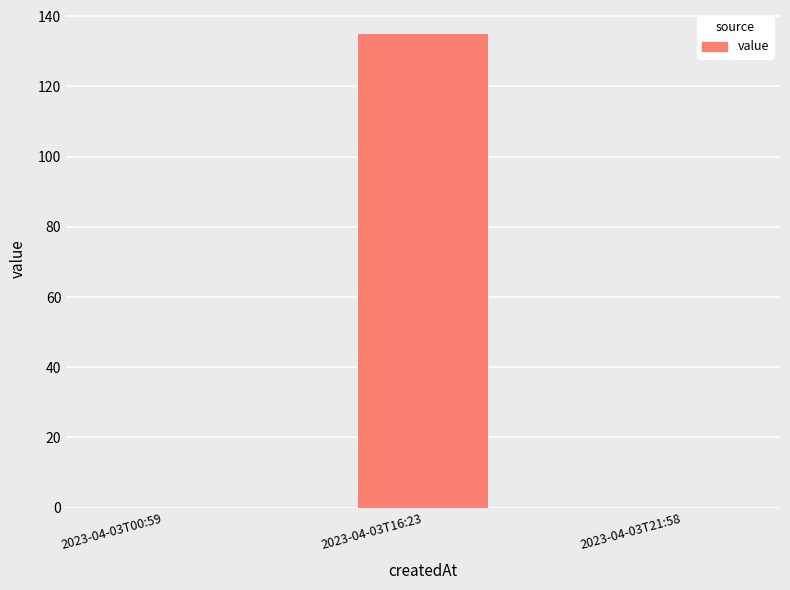

Reading right to left, list all the values displayed in this chart.

2023-04-03T21:58=0	2023-04-03T16:23=135	2023-04-03T00:59=0